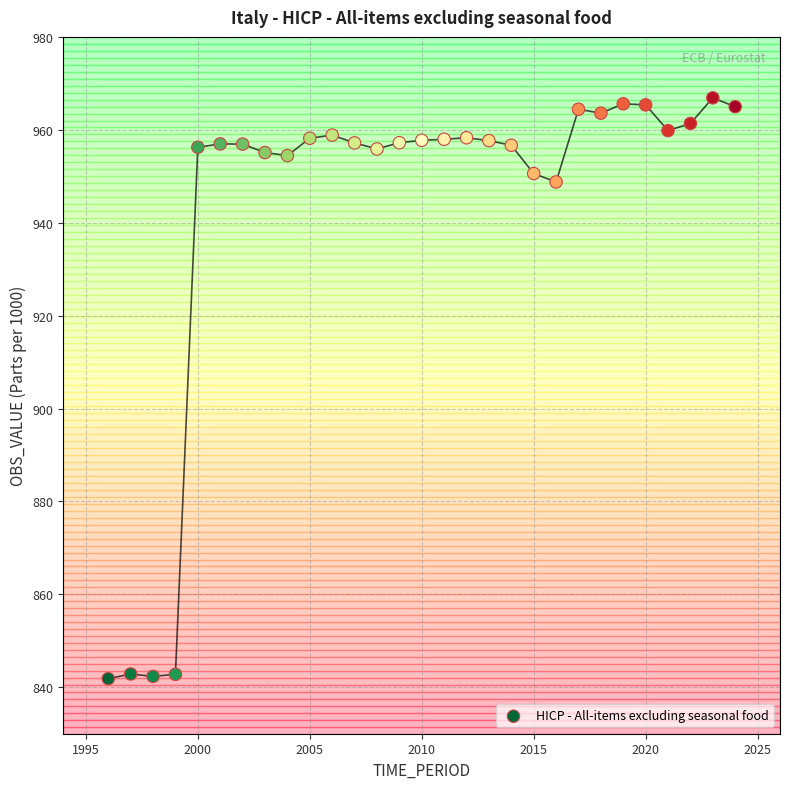

What is the range of Y values (max minus min)?

125.0